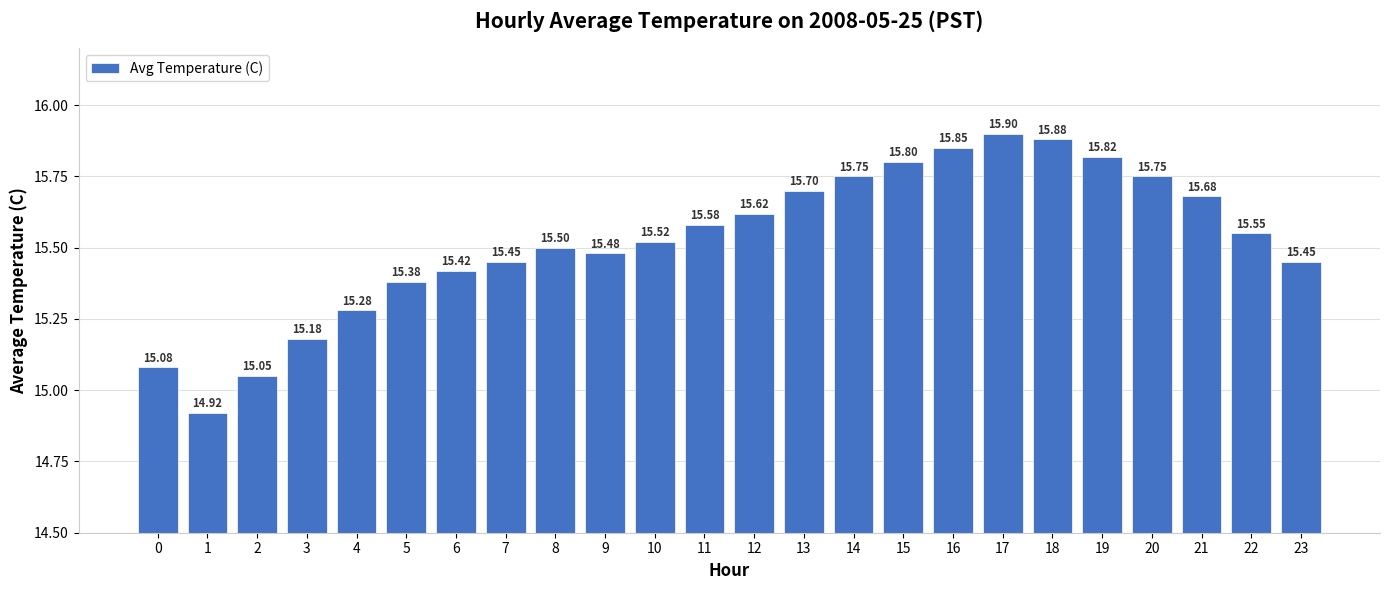

At which category does the chart reach its peak across all series?

17